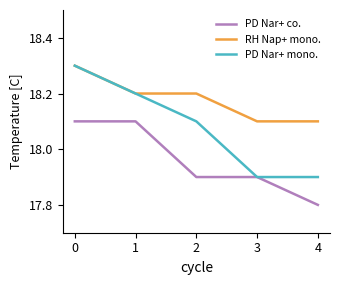

List the series in order of their overall mean, highest first.

RH Nap+ mono., PD Nar+ mono., PD Nar+ co.